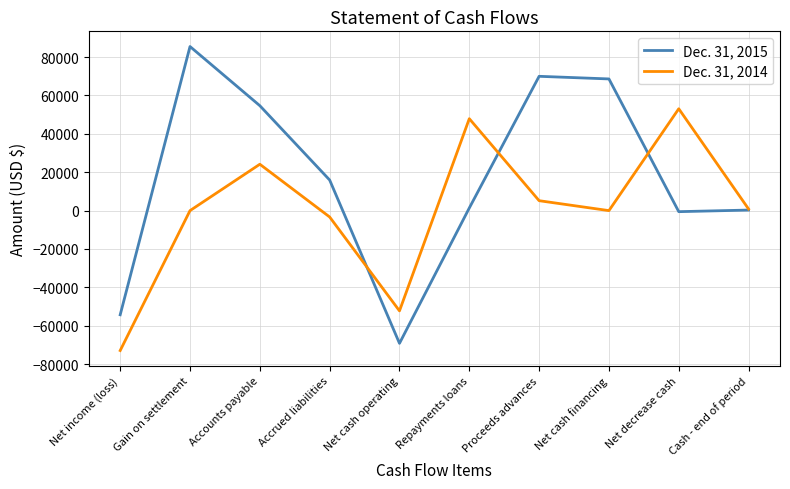

What are all the series names shown in the legend?

Dec. 31, 2015, Dec. 31, 2014